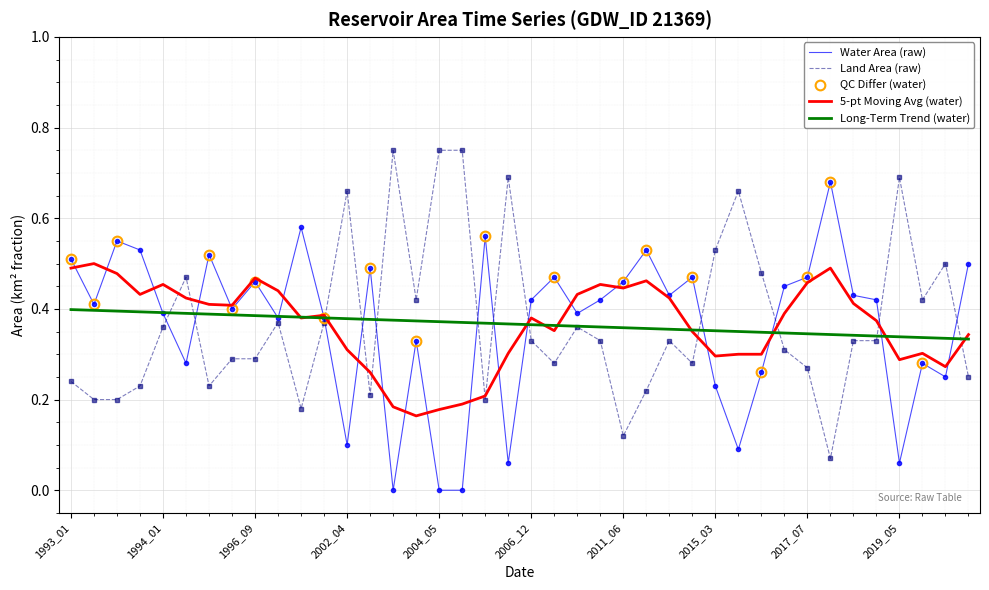

Which series changed the most between 1997_01 and 2019_06?

waterArea